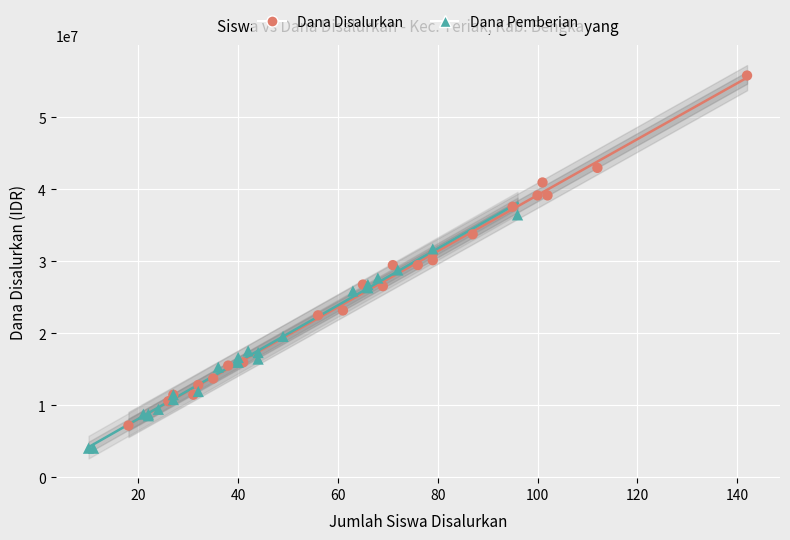

Which series contains the highest Y value?

Dana Disalurkan